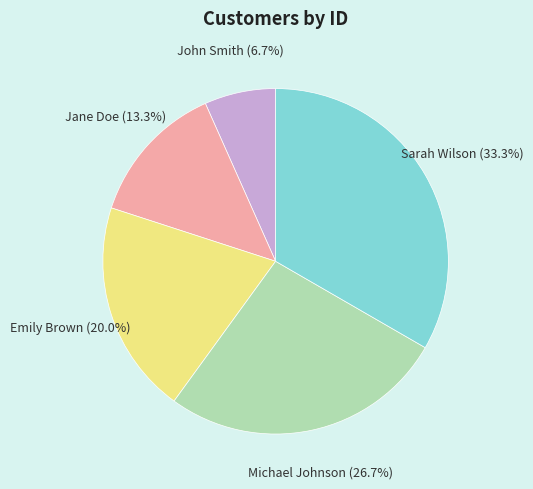

Is John Smith the majority of the pie?

No